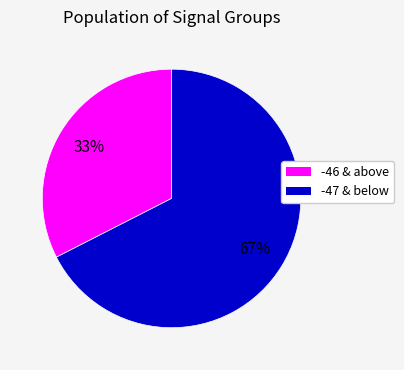

What percentage is the -47 & below slice, to the nearest percent?

67%